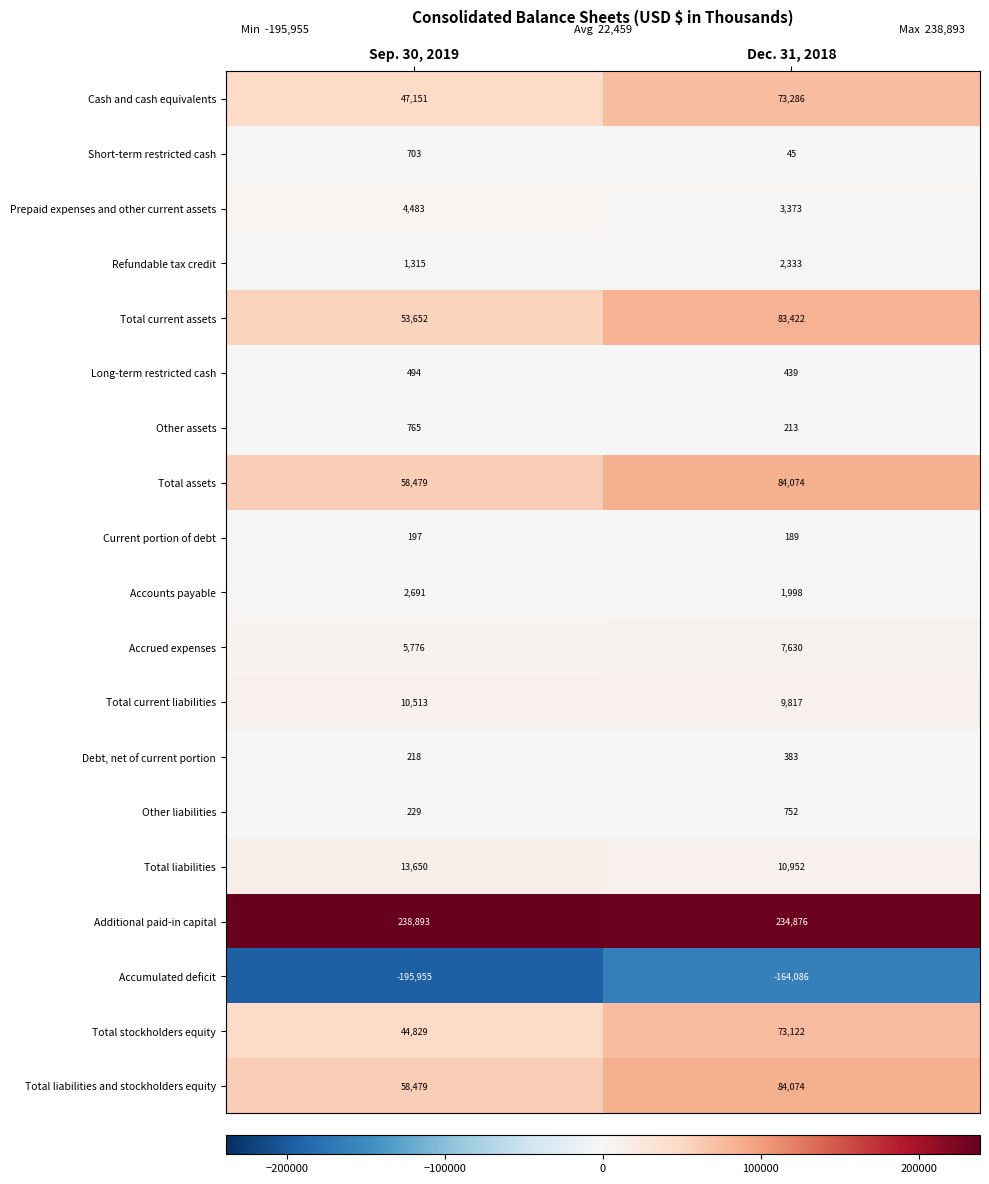

True or false: Total current assets has a value of 53652 at Sep. 30, 2019.

True